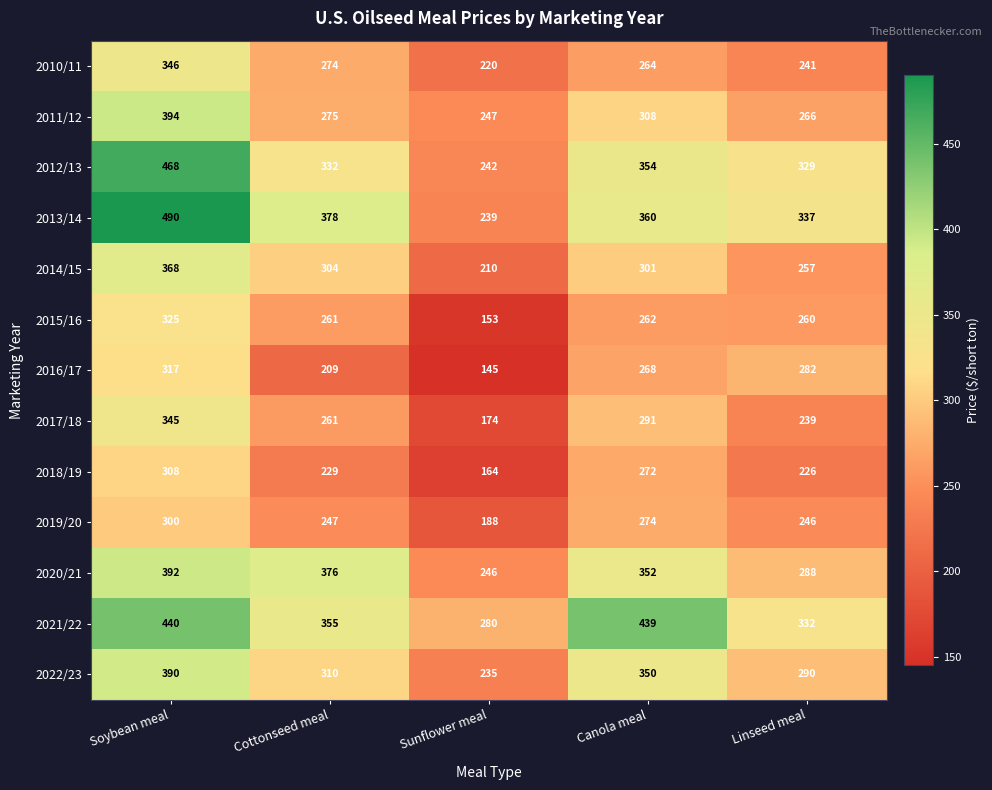

At how many categories does at least one series exceed 203?

5